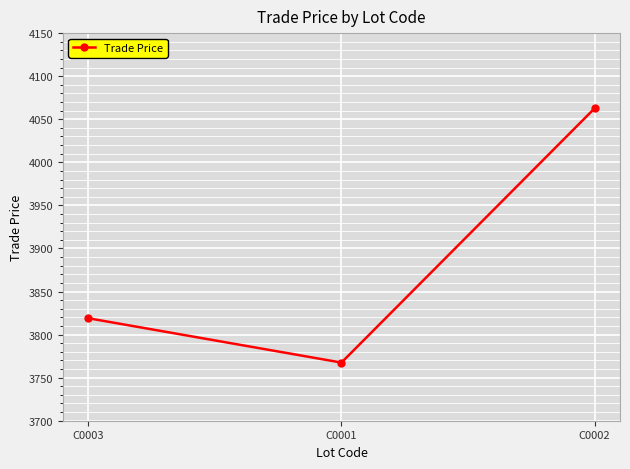

What is the label of the 3rd point from the left?

C0002